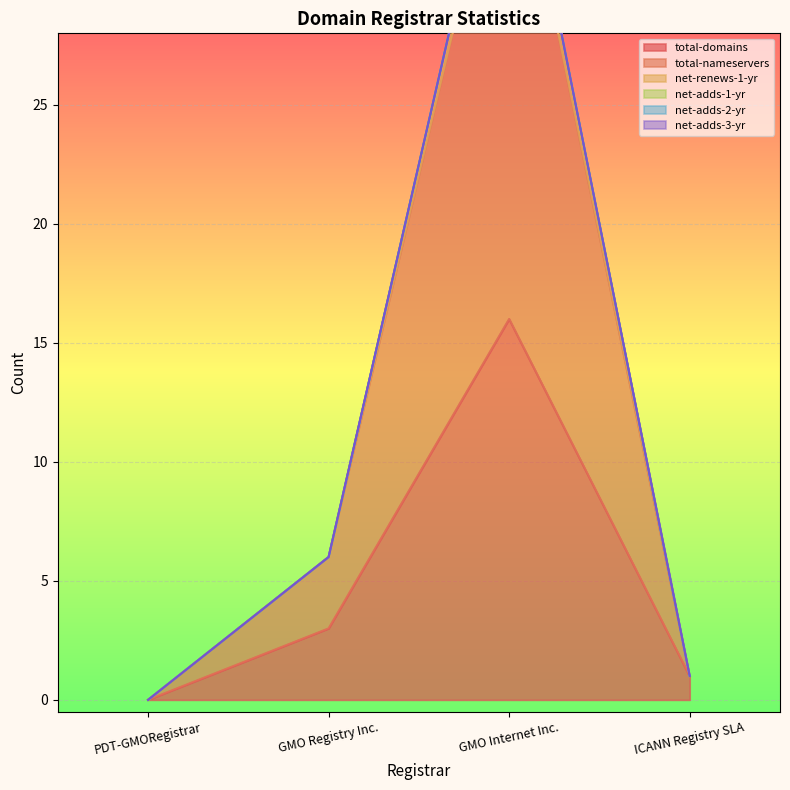

True or false: total-domains and total-nameservers intersect in this chart.

False